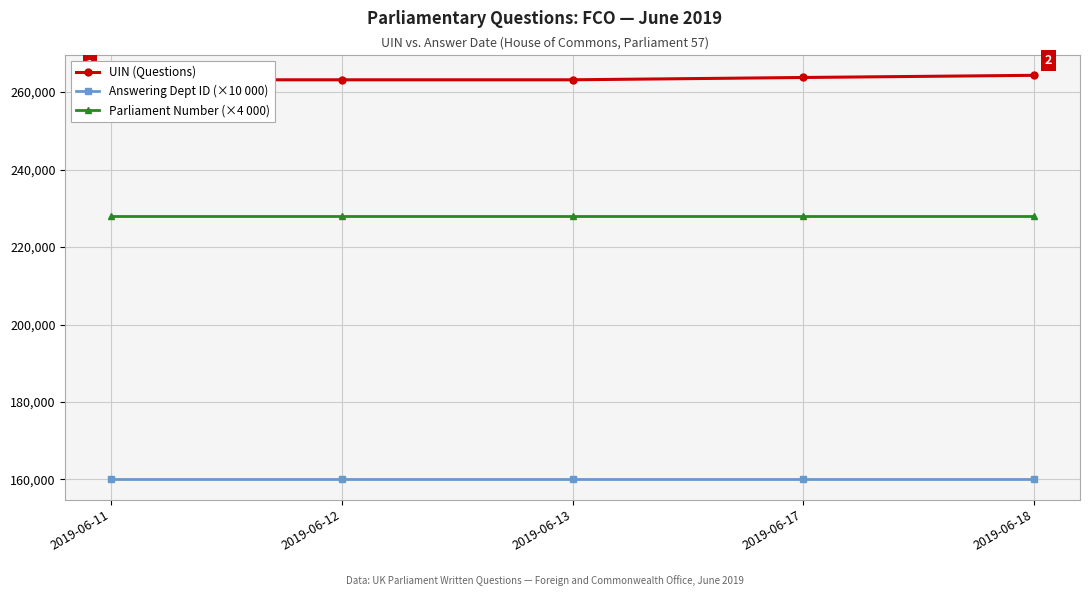

Rank the categories by Answering Dept ID (×10 000) value from lowest to highest.

2019-06-11, 2019-06-12, 2019-06-13, 2019-06-17, 2019-06-18